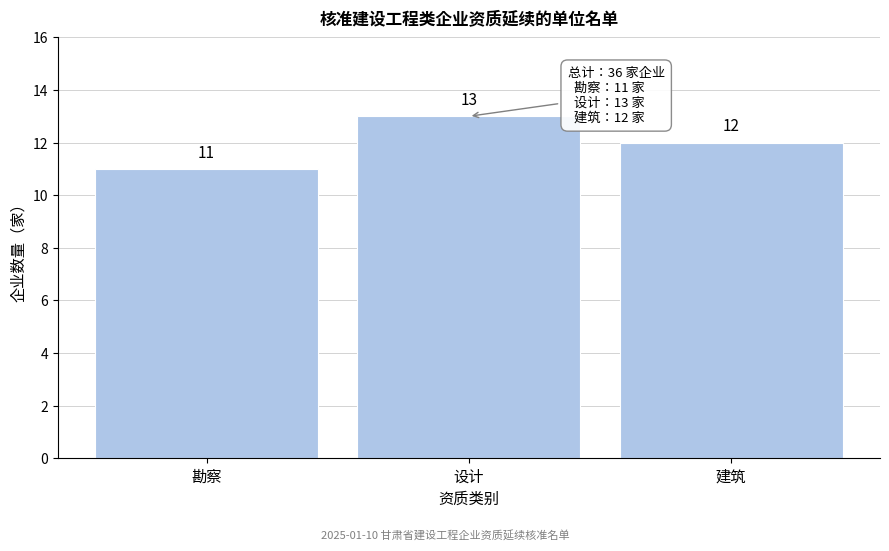

Reading left to right, list all the values displayed in this chart.

11	13	12